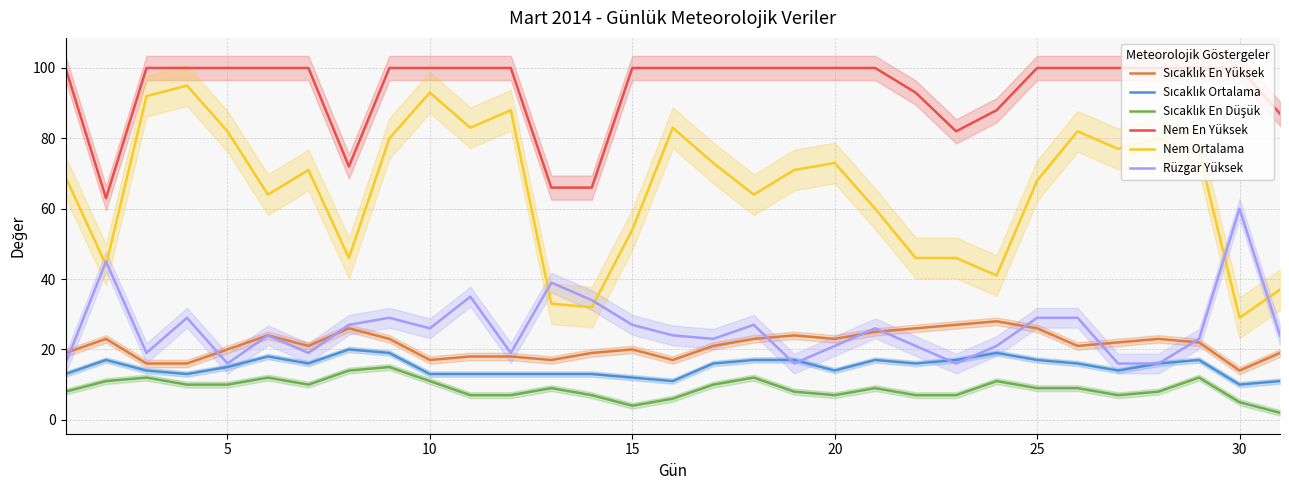

Reading left to right, extract all data points from this chart.

Sıcaklık En Yüksek: 19	23	16	16	20	24	21	26	23	17	18	18	17	19	20	17	21	23	24	23	25	26	27	28	26	21	22	23	22	14	19
Sıcaklık Ortalama: 13	17	14	13	15	18	16	20	19	13	13	13	13	13	12	11	16	17	17	14	17	16	17	19	17	16	14	16	17	10	11
Sıcaklık En Düşük: 8	11	12	10	10	12	10	14	15	11	7	7	9	7	4	6	10	12	8	7	9	7	7	11	9	9	7	8	12	5	2
Nem En Yüksek: 100	63	100	100	100	100	100	72	100	100	100	100	66	66	100	100	100	100	100	100	100	93	82	88	100	100	100	100	100	100	87
Nem Ortalama: 69	44	92	95	82	64	71	46	80	93	83	88	33	32	54	83	73	64	71	73	60	46	46	41	68	82	77	80	76	29	37
Rüzgar Yüksek: 16	45	19	29	16	24	19	27	29	26	35	19	39	34	27	24	23	27	16	21	26	21	16	21	29	29	16	16	23	60	24